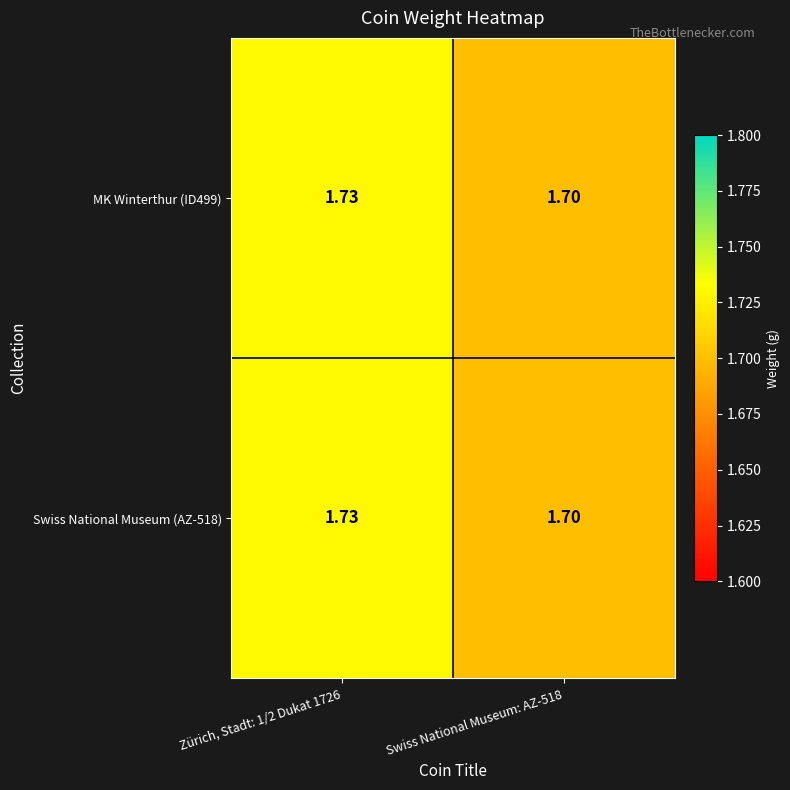

Is the value of Swiss National Museum (AZ-518) at Zürich, Stadt: 1/2 Dukat 1726 greater than the value of MK Winterthur (ID499) at Swiss National Museum: AZ-518?

Yes